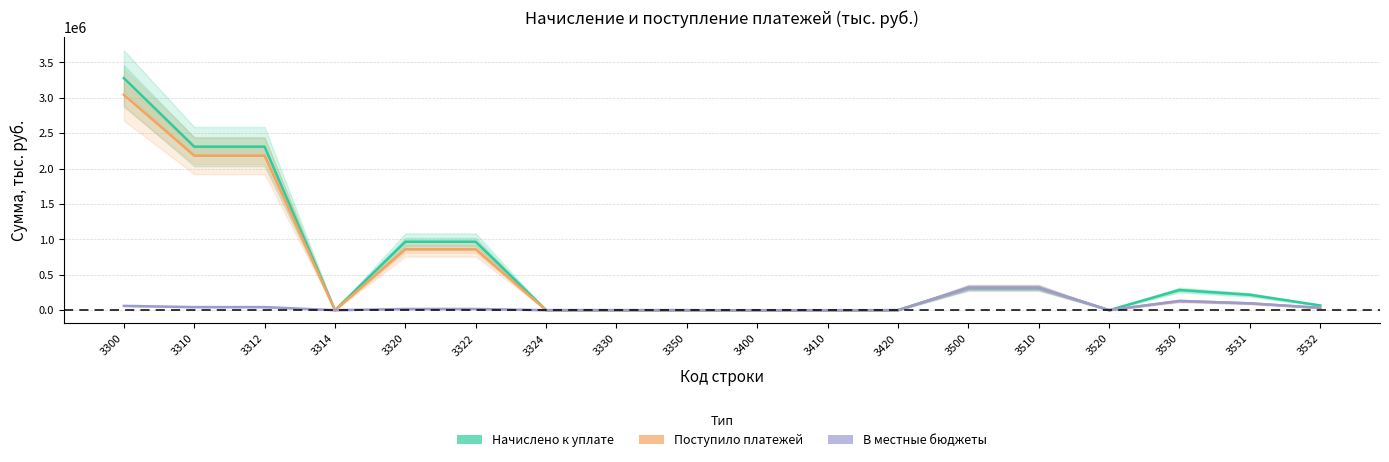

What is the sum of the В местные бюджеты values at 3520 and 3531?

96807